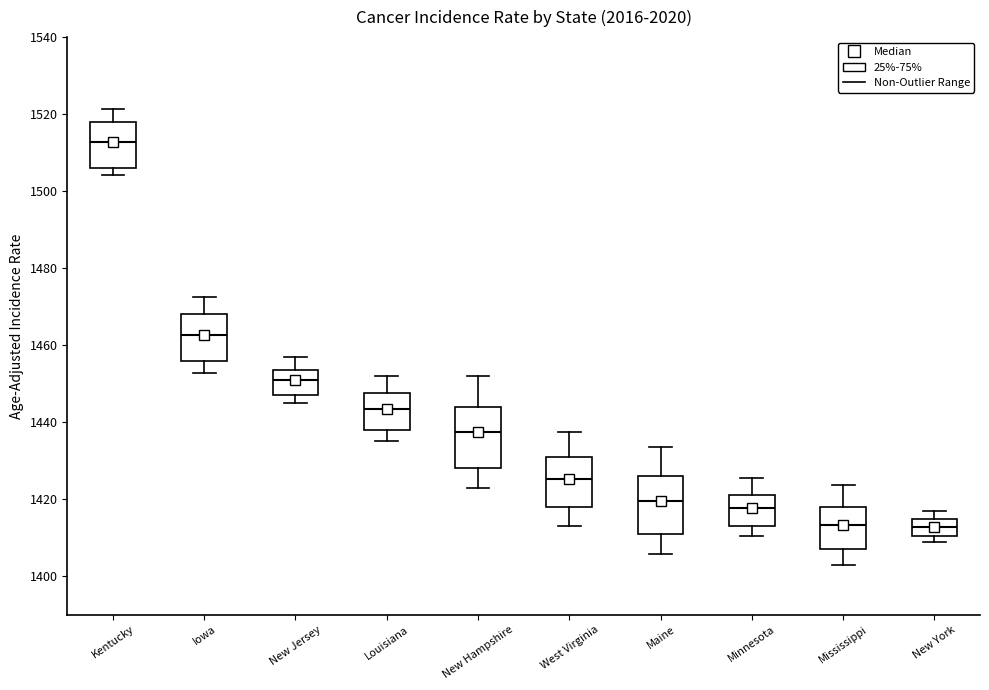

Where does the median line of the box for New Jersey sit on the y-axis? The values are not printed on the chart, so give them approximately, as read against the axis.

1450